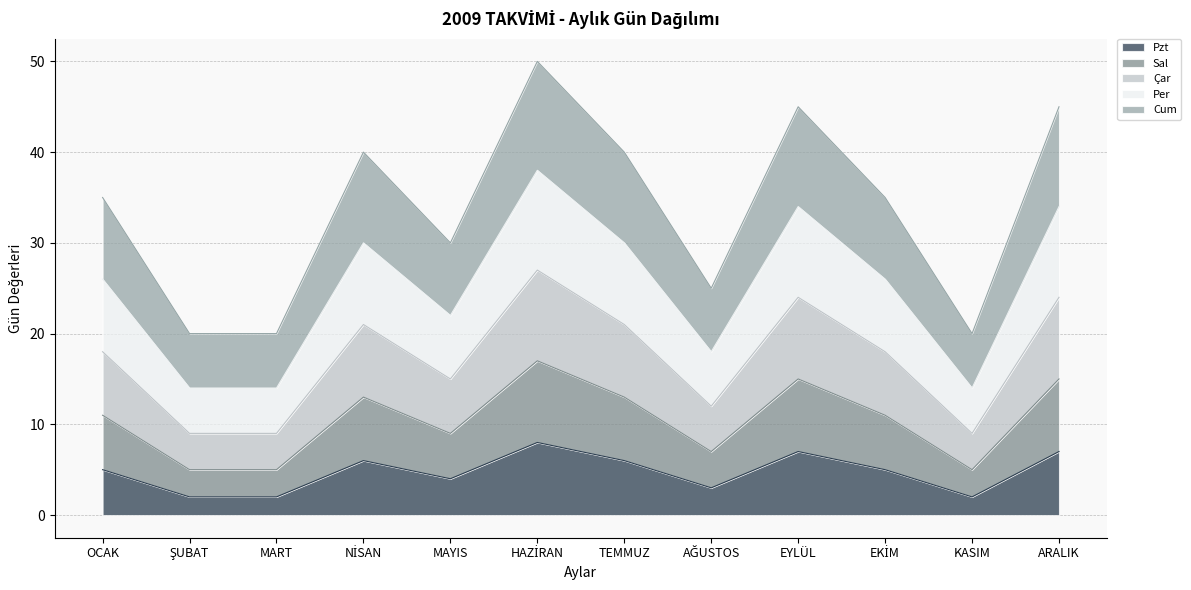

Does the chart display data point markers on the line(s)?

No